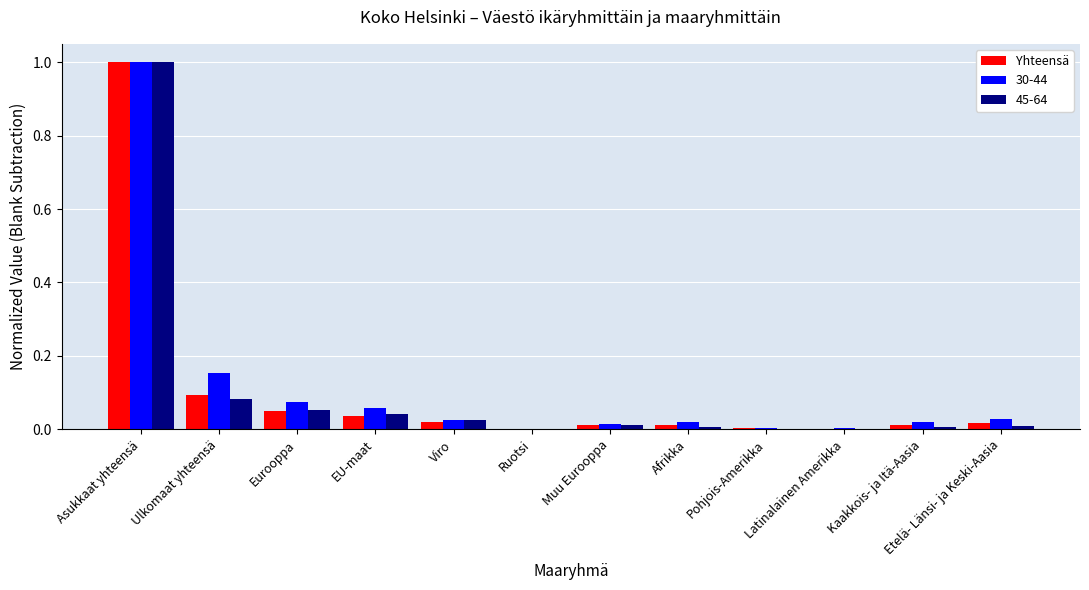

At which category is the sum across all series the highest?

Asukkaat yhteensä